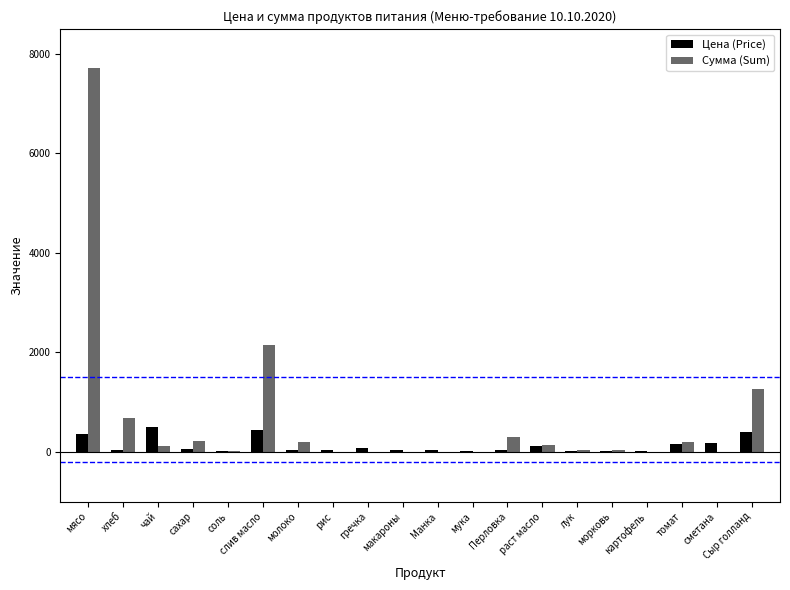

Is it true that Сумма (Sum) equals 11978.1 at мясо?

False